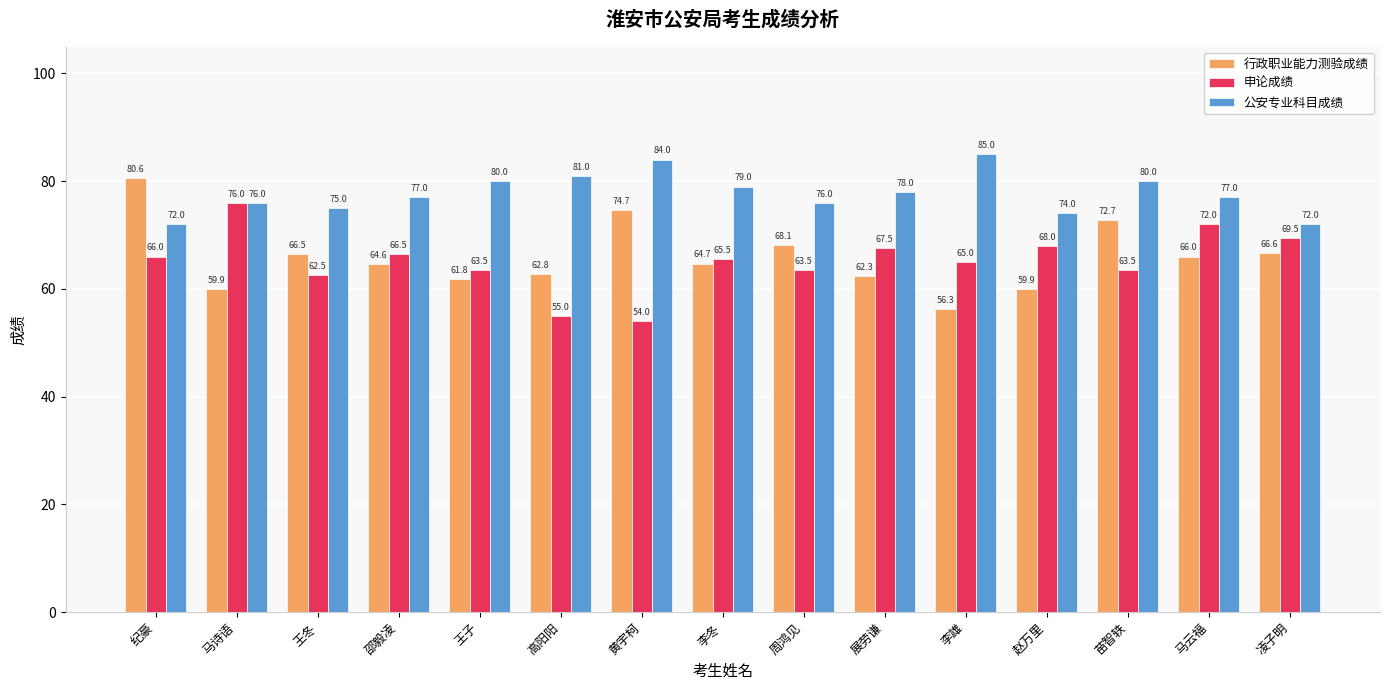

What is the difference between the highest and lowest values at 李雄?

28.7